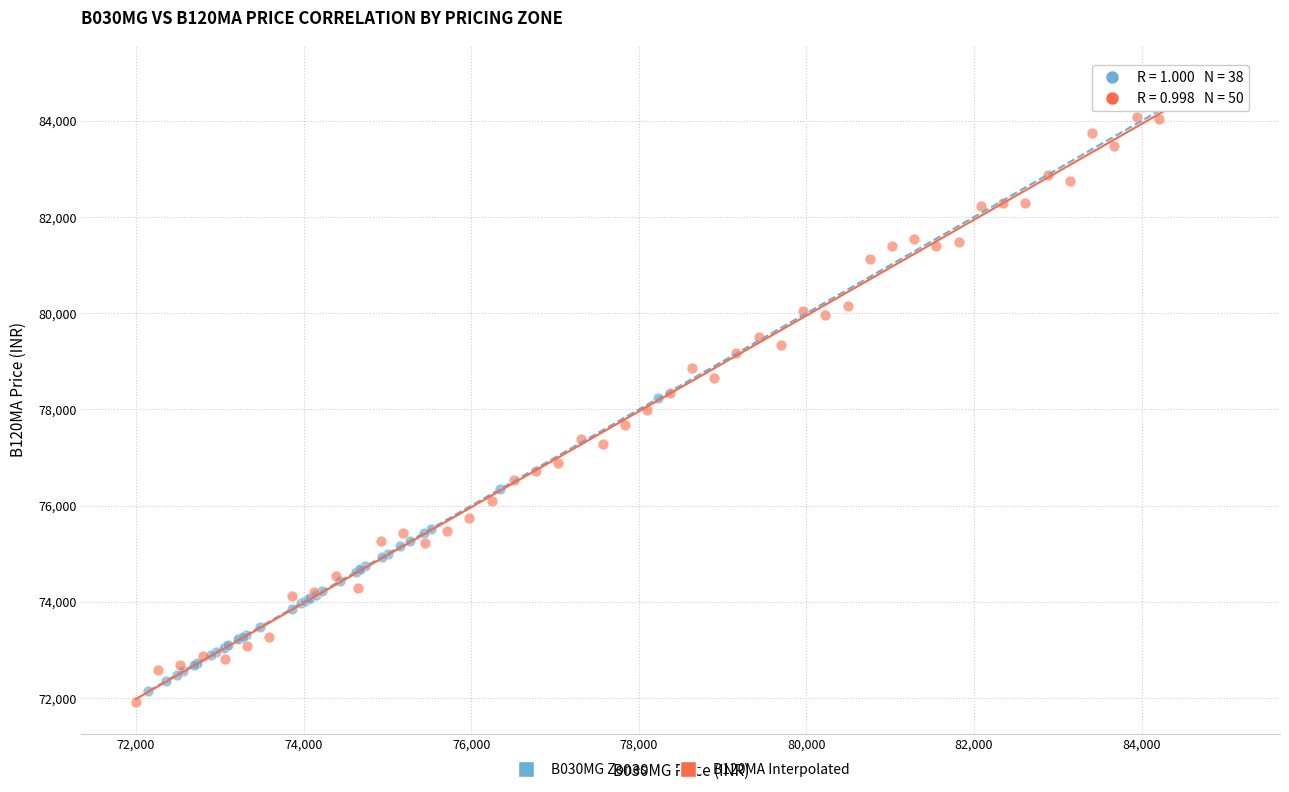

What are all the series names shown in the legend?

B030MG Zones, B120MA Interpolated